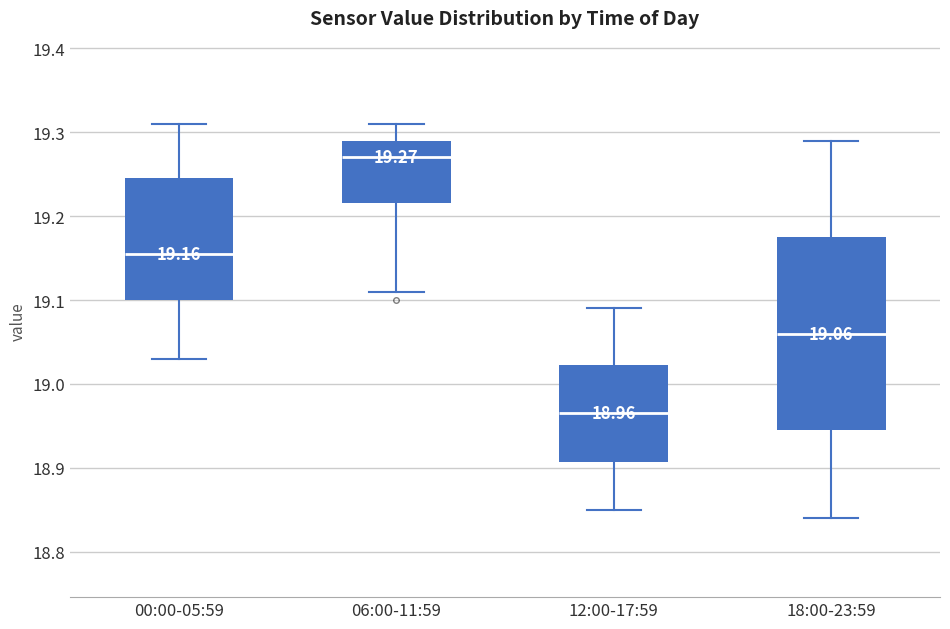

Which box has the lowest median line?

12:00-17:59